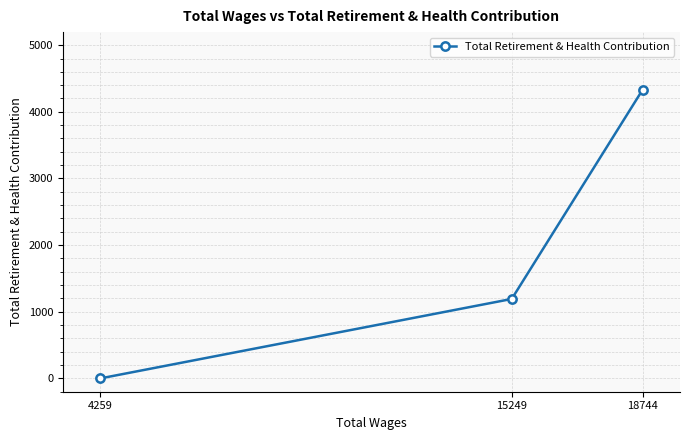

The chart shows a value of 6957 at 18744. True or false?

False